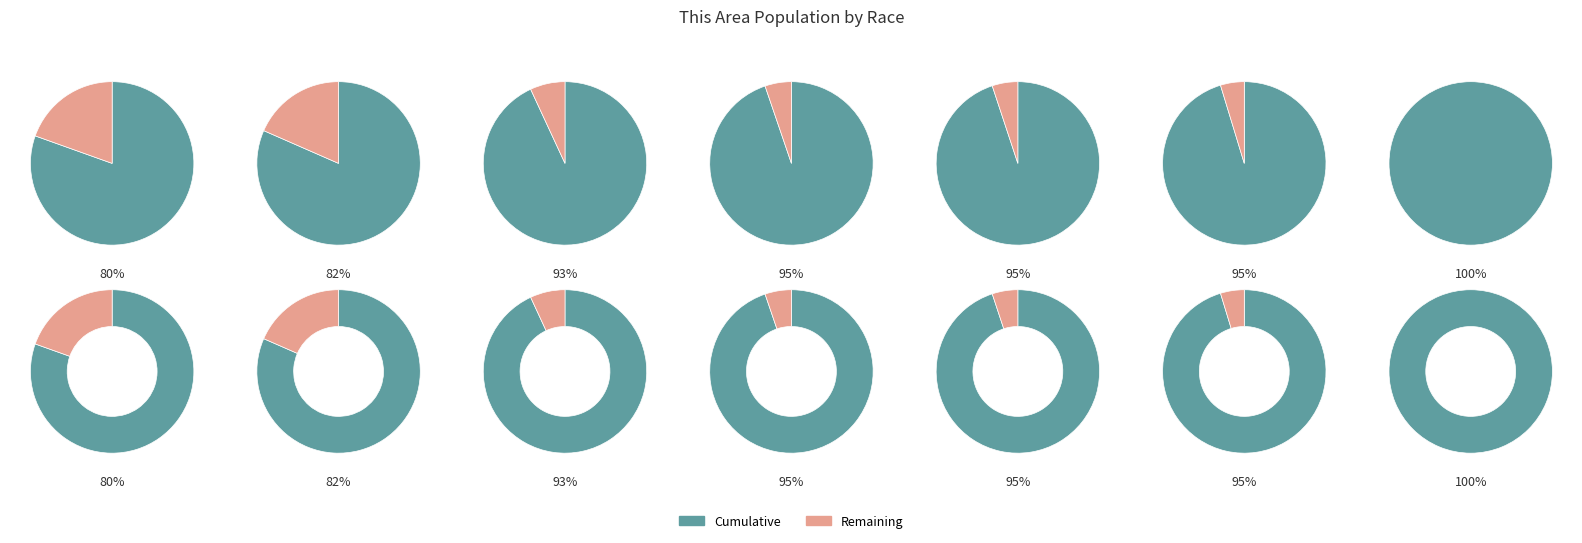

How many segments does this pie chart have?

7